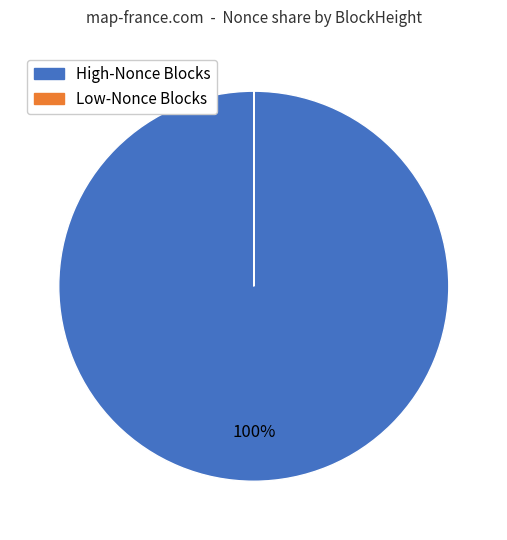

Is there any slice that represents more than half of the pie?

Yes